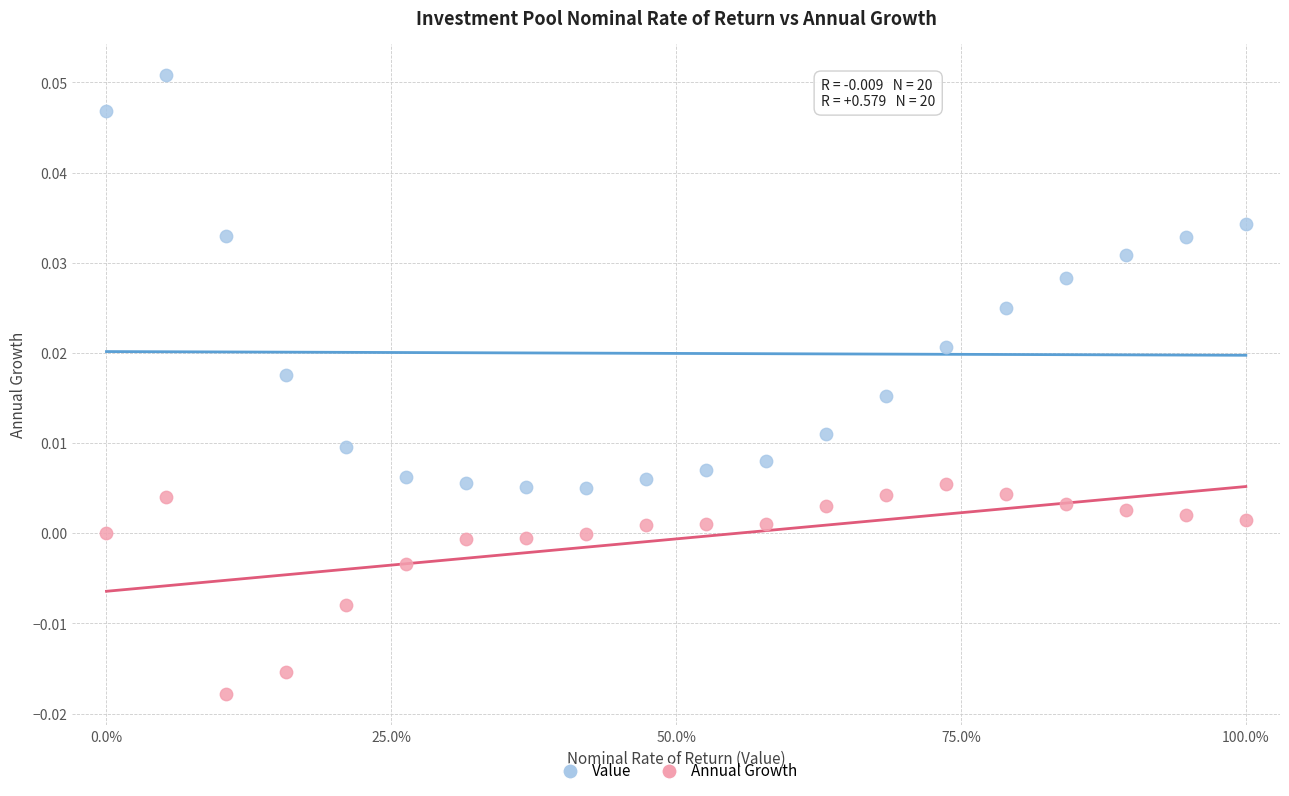

Across all data points, what is the range of X values (max minus min)?

1.0